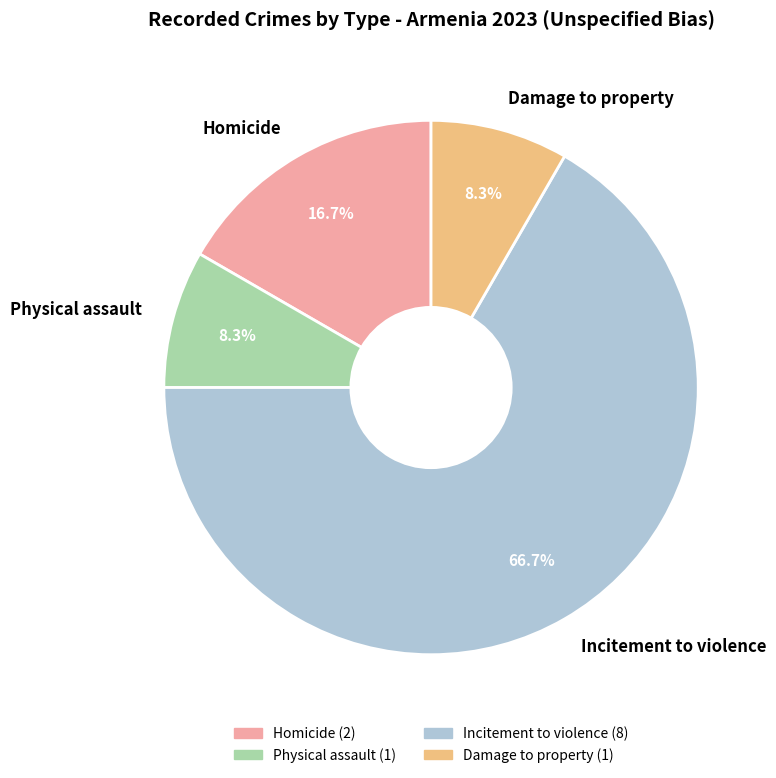

Which has a higher value, Physical assault or Incitement to violence?

Incitement to violence